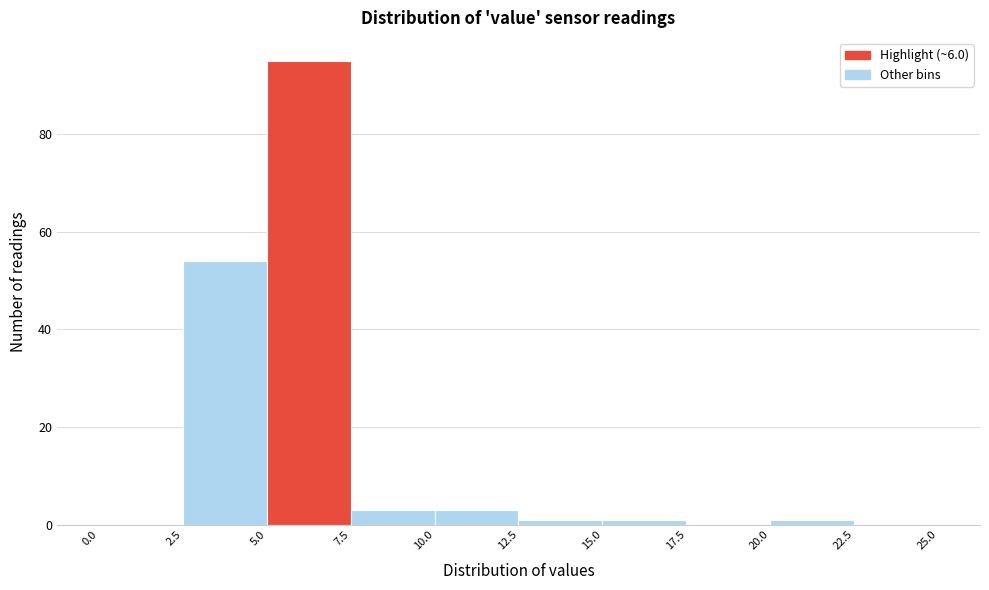

Reading left to right, transcribe this chart: for each bar, give the range it covers on the x-axis and its height. The values are not printed on the chart, so give them approximately, as read against the axis.

0.0 to 2.5: 0
2.5 to 5.0: 54
5.0 to 7.5: 96
7.5 to 10.0: 4
10.0 to 12.5: 4
12.5 to 15.0: under 2
15.0 to 17.5: under 2
17.5 to 20.0: 0
20.0 to 22.5: under 2
22.5 to 25.0: 0